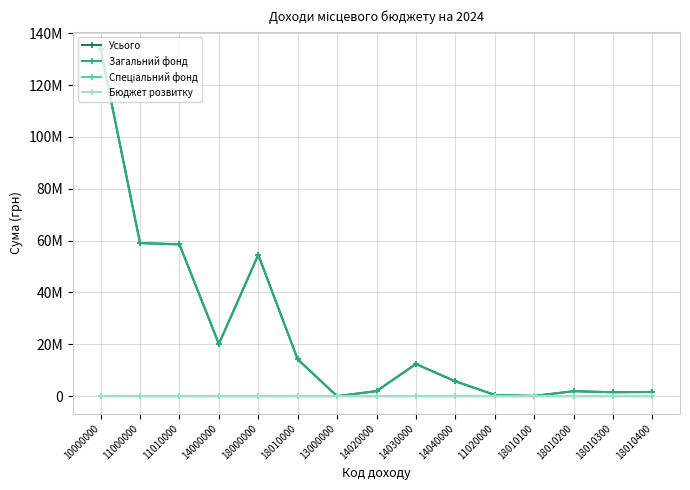

Is the value of Спеціальний фонд at 14040000 greater than the value of Бюджет розвитку at 18010300?

No